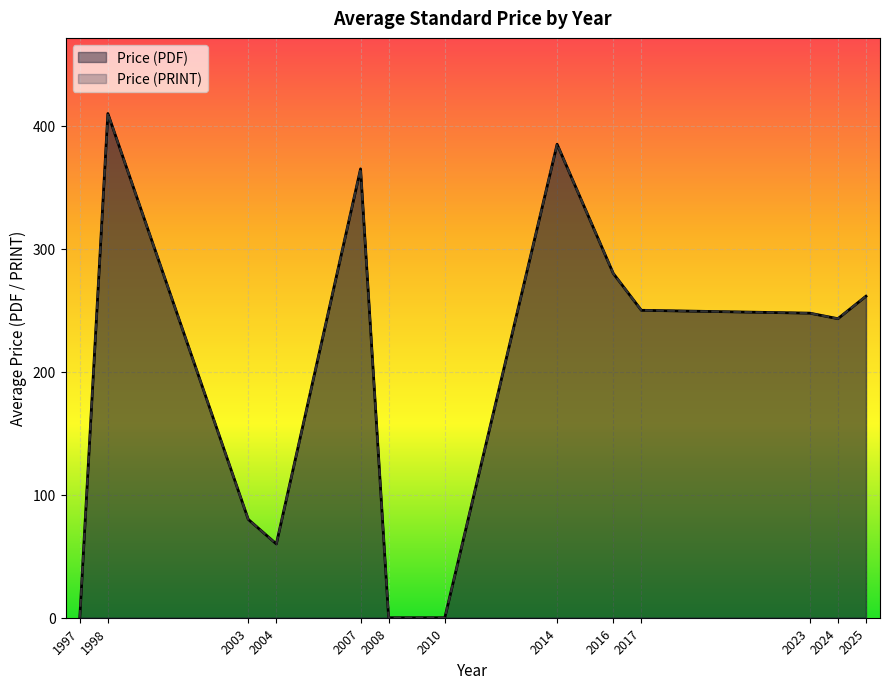

True or false: Price (PDF) has a value of -286 at 2.

False